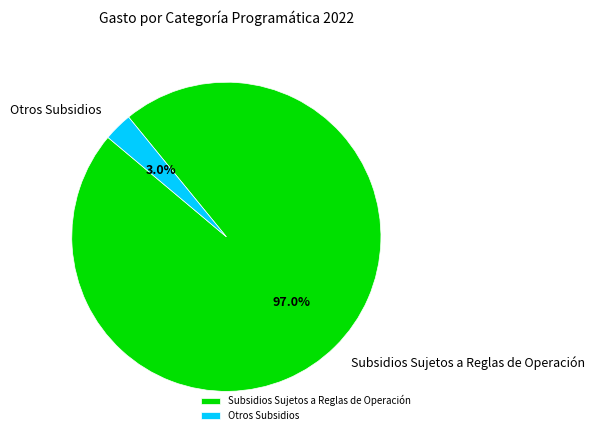

What is the smallest slice in the pie chart?

Otros Subsidios